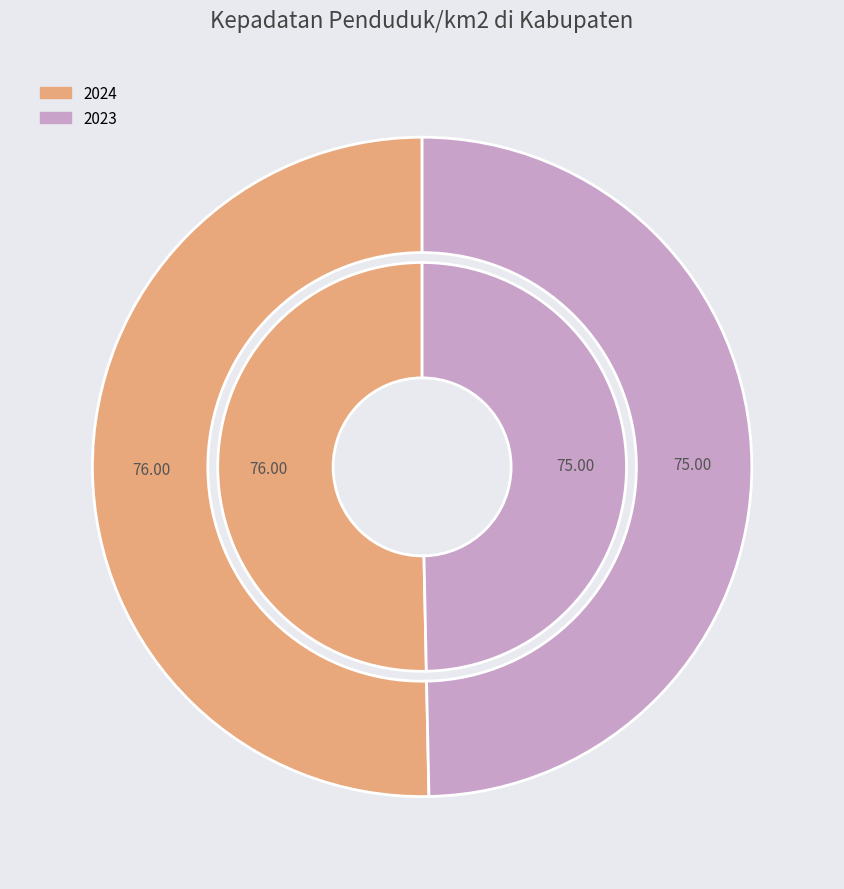

What percentage is the 2024 slice, to the nearest percent?

50%